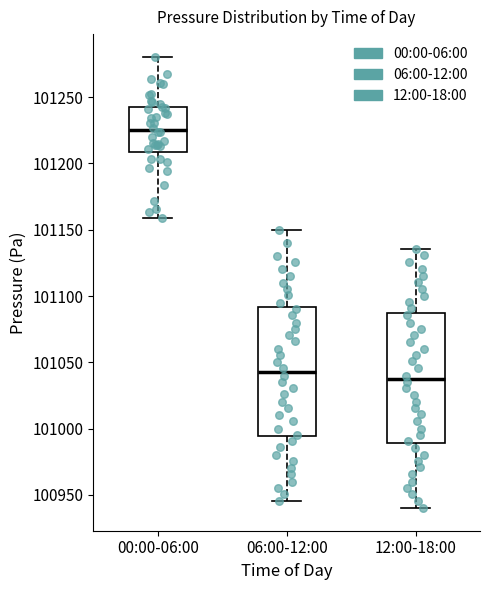

Reading left to right, read every box against the y-axis: the position of its median line, the range the box covers, and the ends of its whiskers. The values are not printed on the chart, so give them approximately, as read against the axis.

00:00-06:00: median 101225, box 101210 to 101245, whiskers 101160 to 101280
06:00-12:00: median 101045, box 100995 to 101090, whiskers 100945 to 101150
12:00-18:00: median 101040, box 100990 to 101085, whiskers 100940 to 101135